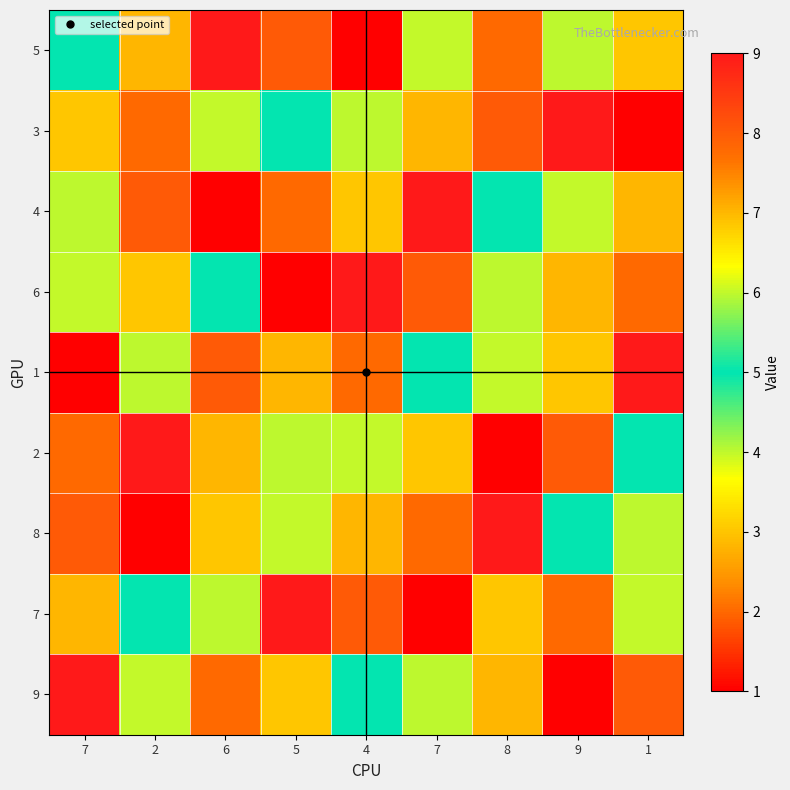

How many distinct data groups are displayed?

9